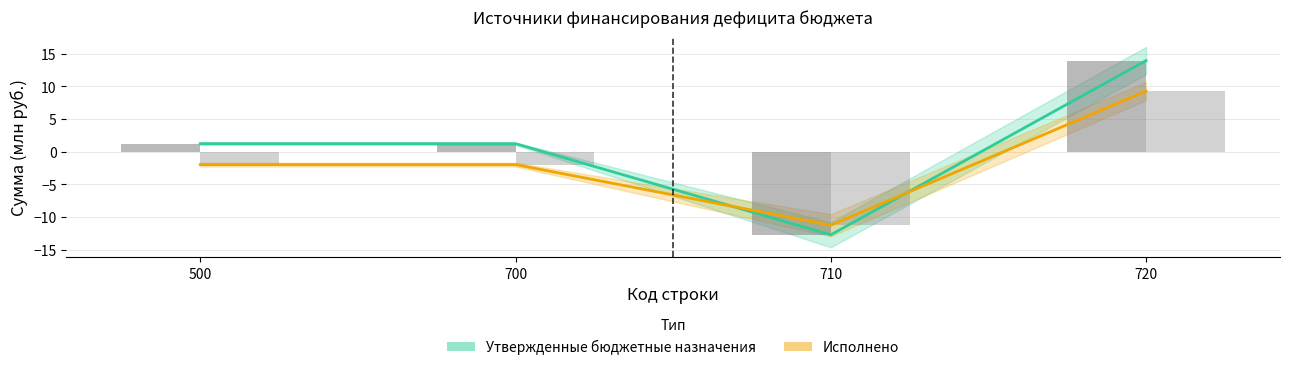

Reading left to right, what are all the values shown in this chart?

Утвержденные бюджетные назначения: 1.2	1.2	-12.7	14.0
Исполнено: -2.0	-2.0	-11.3	9.3